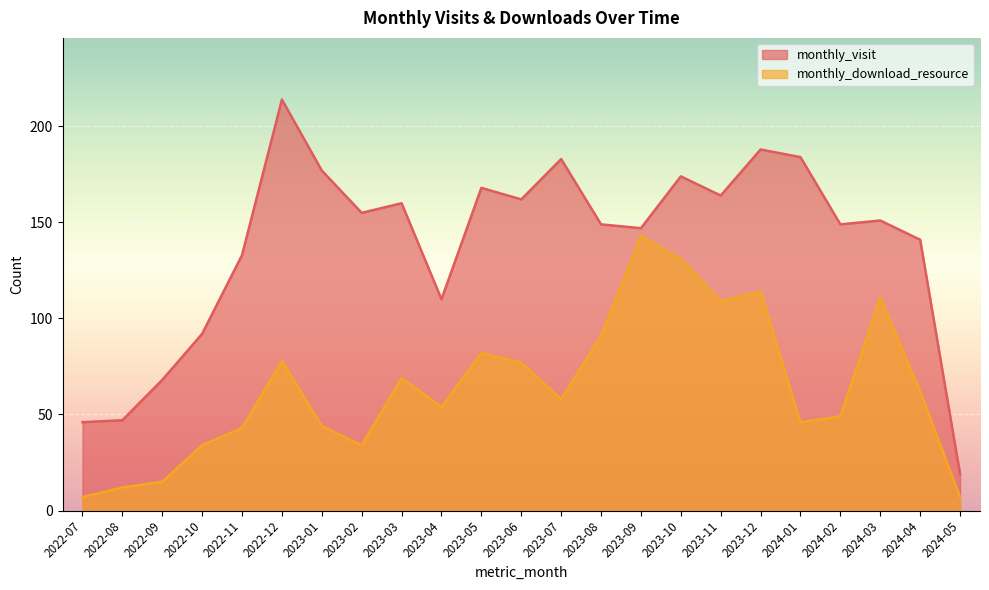

True or false: monthly_visit has a value of 92 at 2022-10.

True